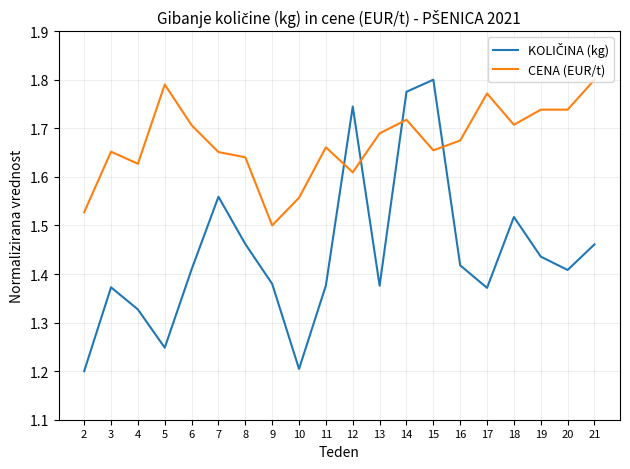

True or false: CENA (EUR/t) has a value of 1.7 at 13.

True